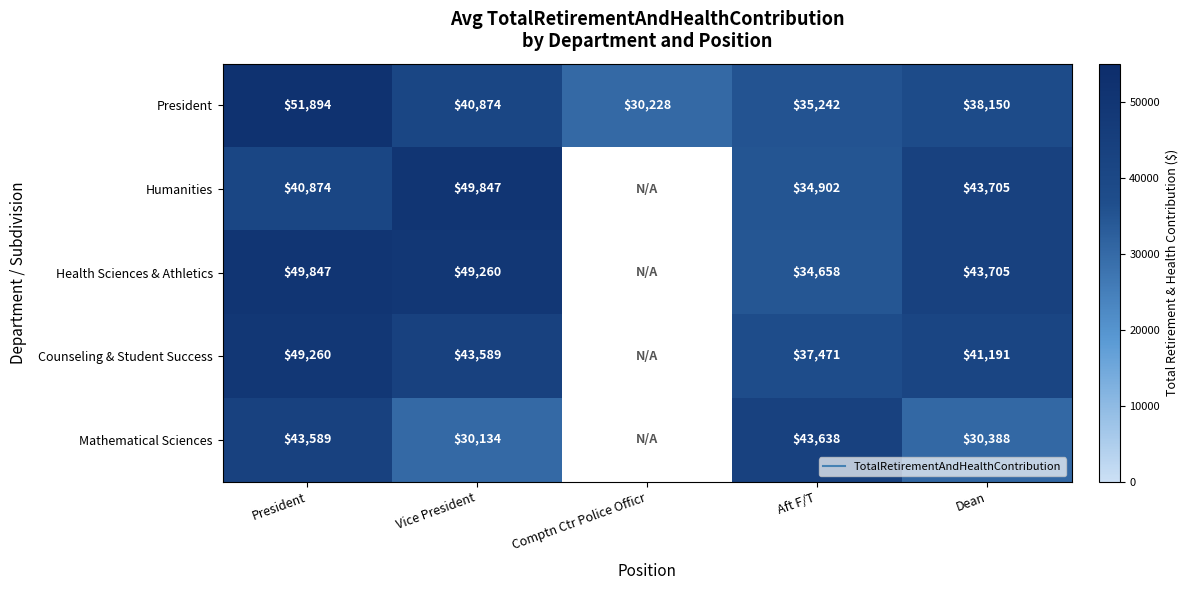

Which series changed the most between Vice President and Comptn Ctr Police Officr?

President